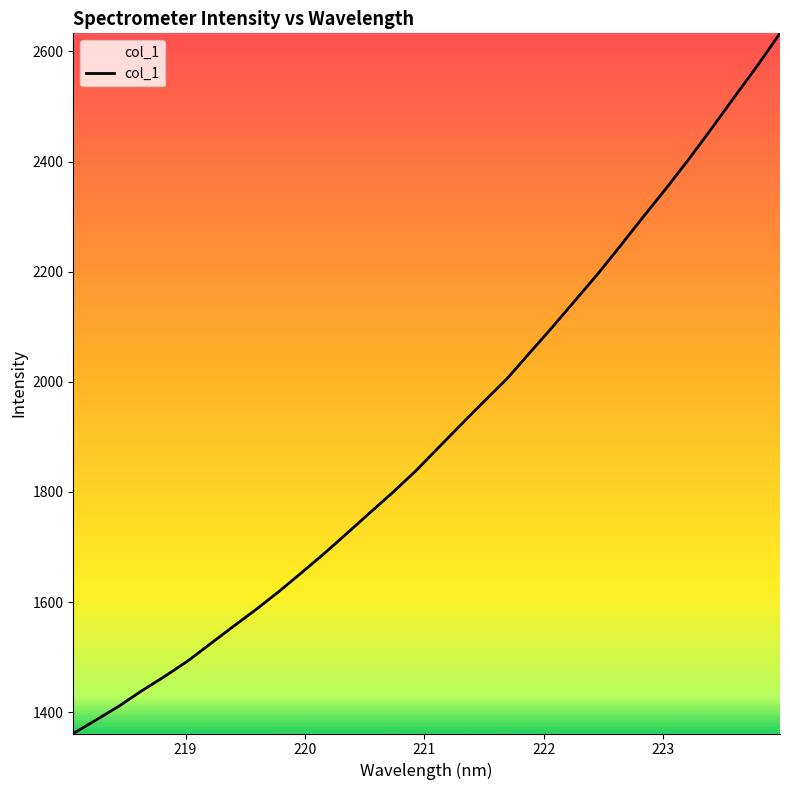

What is the greatest value displayed?

2632.8